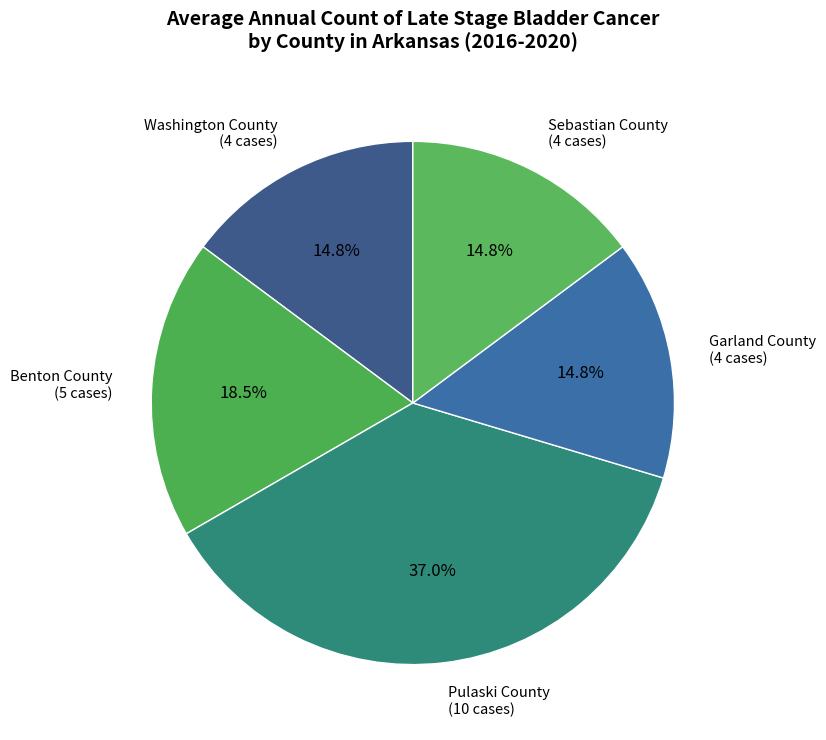

How many segments does this pie chart have?

5